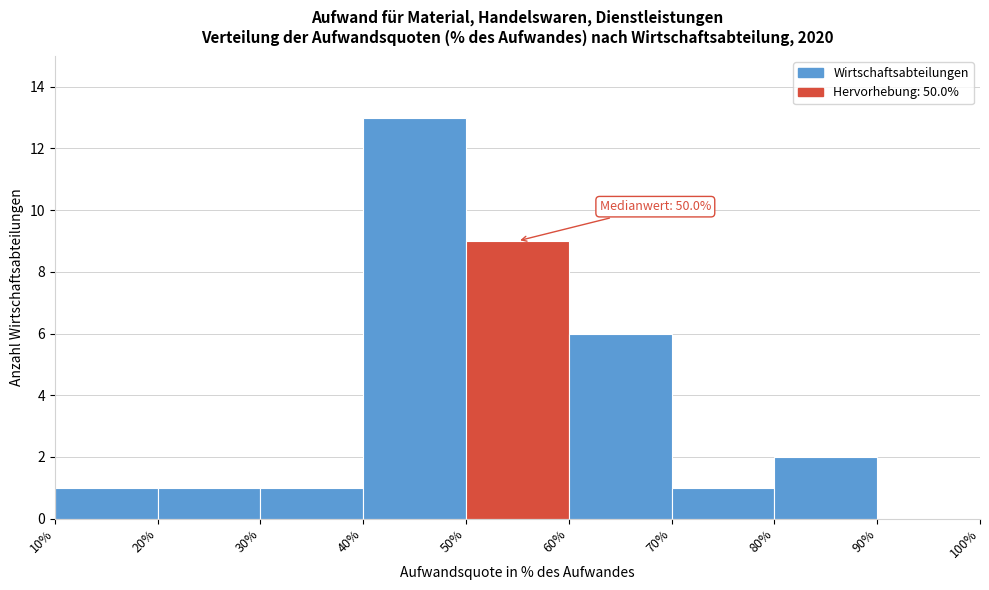

Over which range of the x-axis is the bar tallest?

40% to 50%